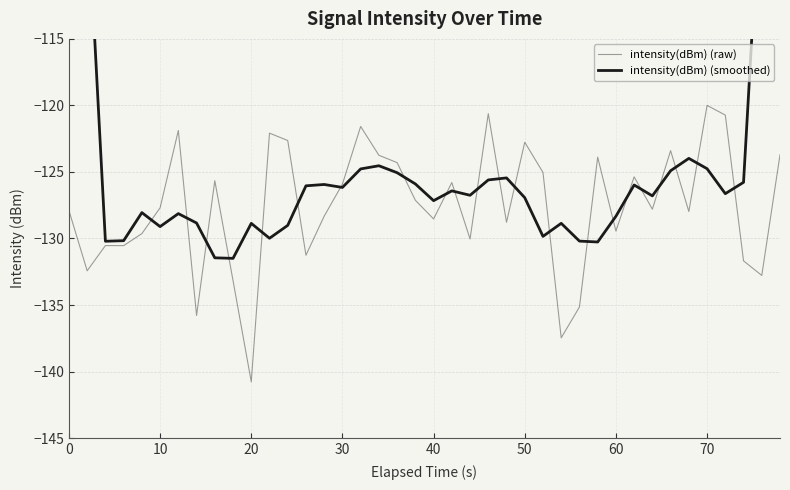

Which series ends up on top after the final intersection of intensity(dBm) (smoothed) and intensity(dBm) (raw)?

intensity(dBm) (smoothed)